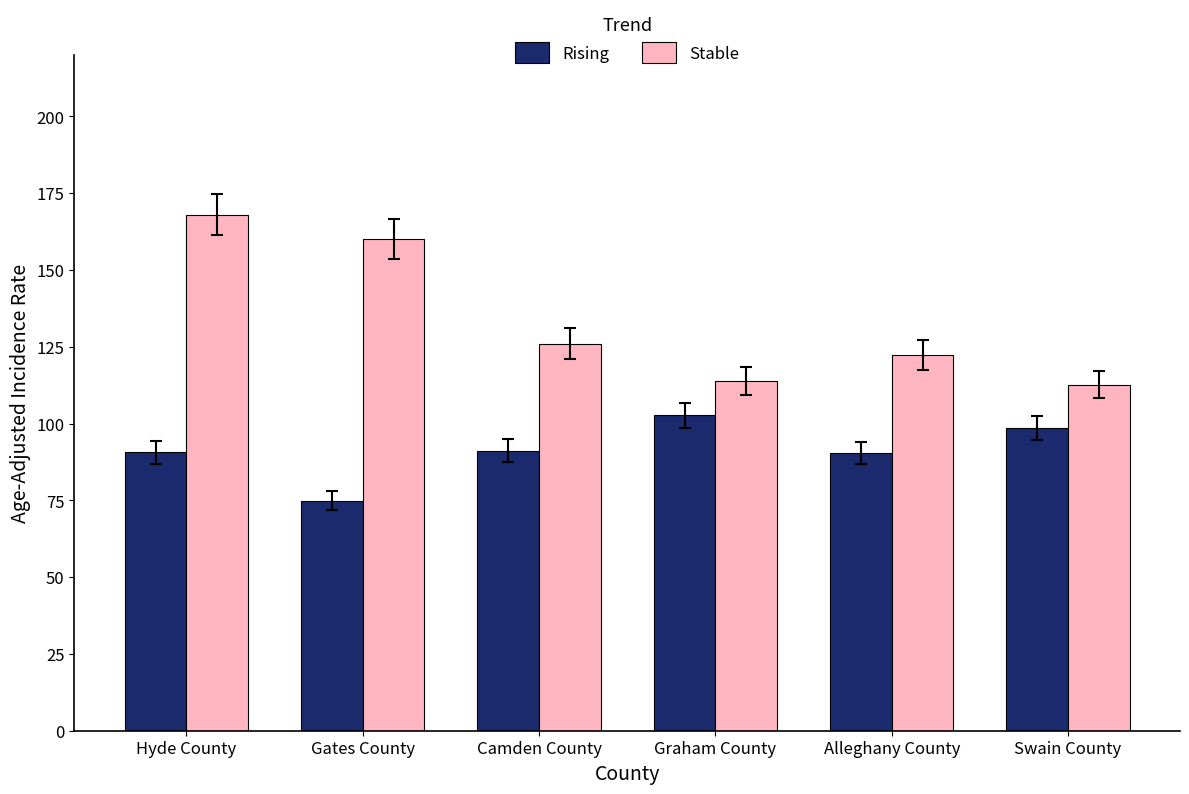

What is the total value across all series at Camden County?

217.2